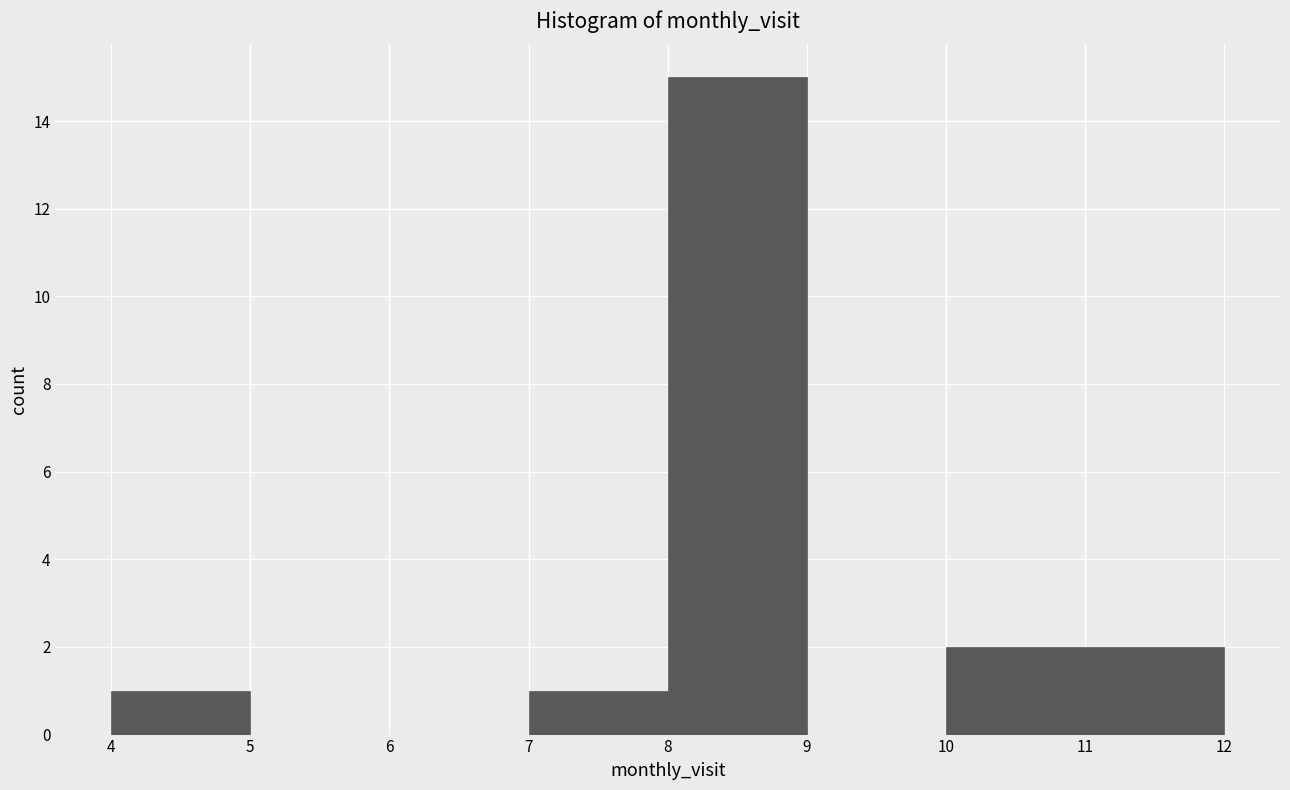

What is the height of the bar covering 10 to 11 on the x-axis? The values are not printed on the chart, so give them approximately, as read against the axis.

2